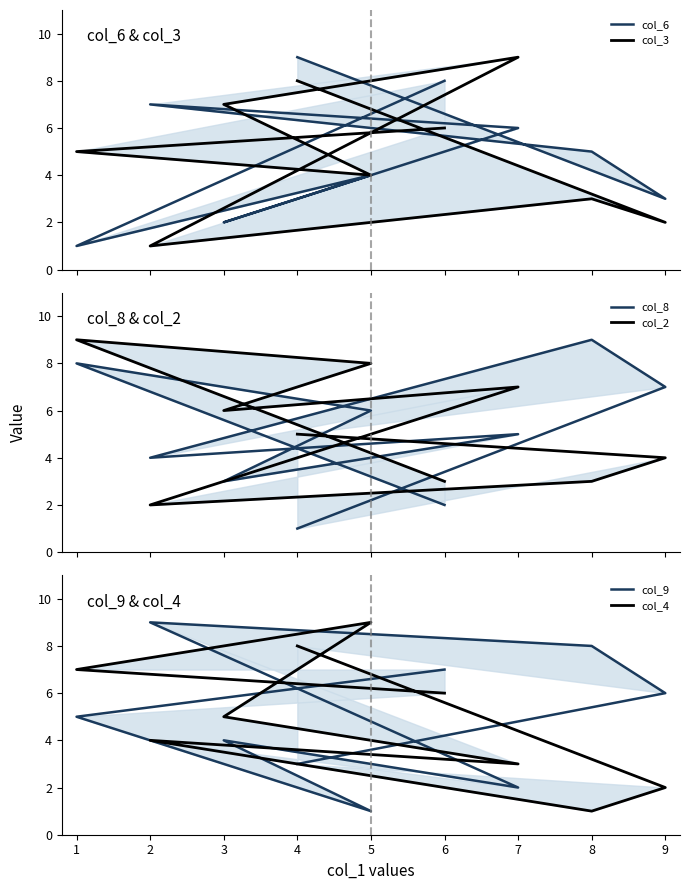

Which has a higher value, 3 or 5?

5